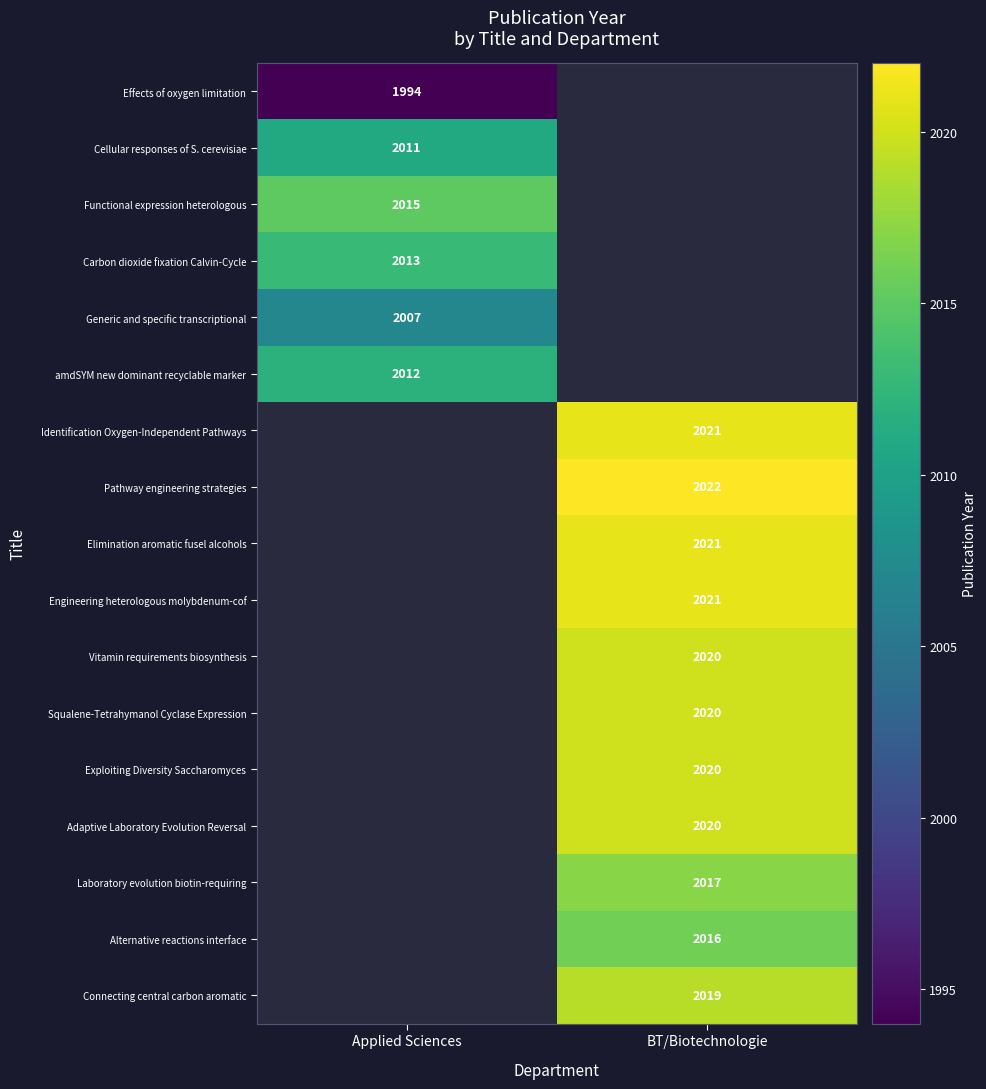

True or false: Adaptive Laboratory Evolution Reversal has a value of 1249.0 at BT/Biotechnologie.

False